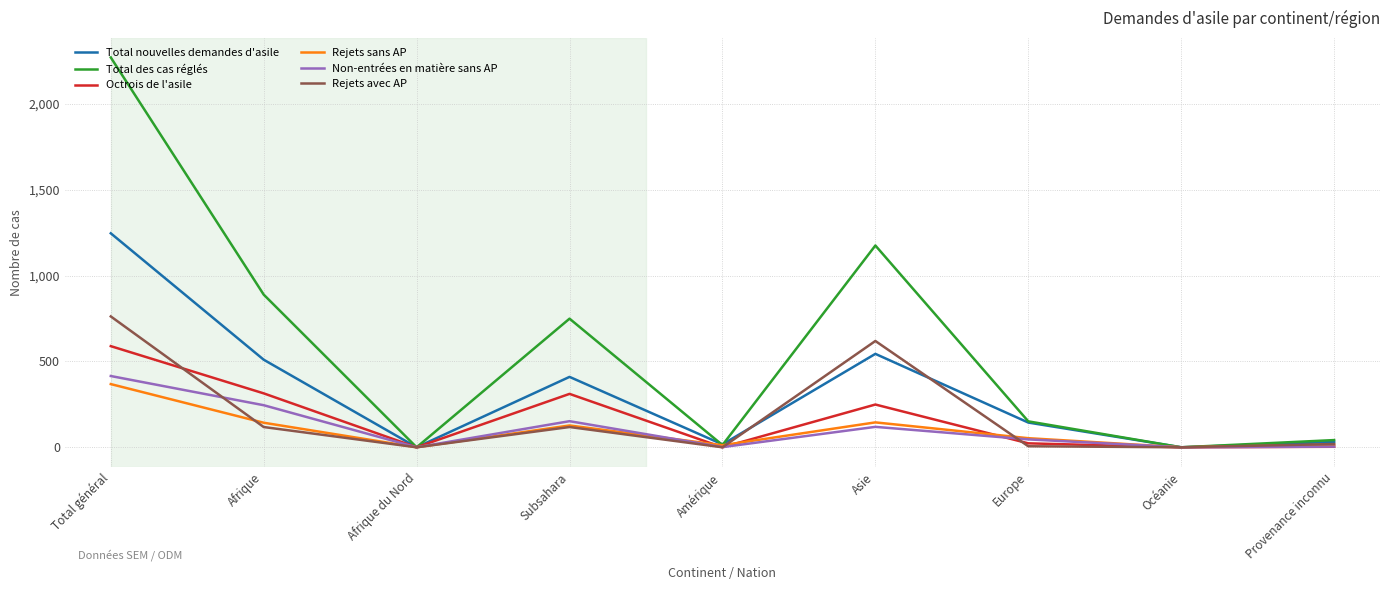

Between Total général and Europe, which series saw the biggest shift?

Total des cas réglés